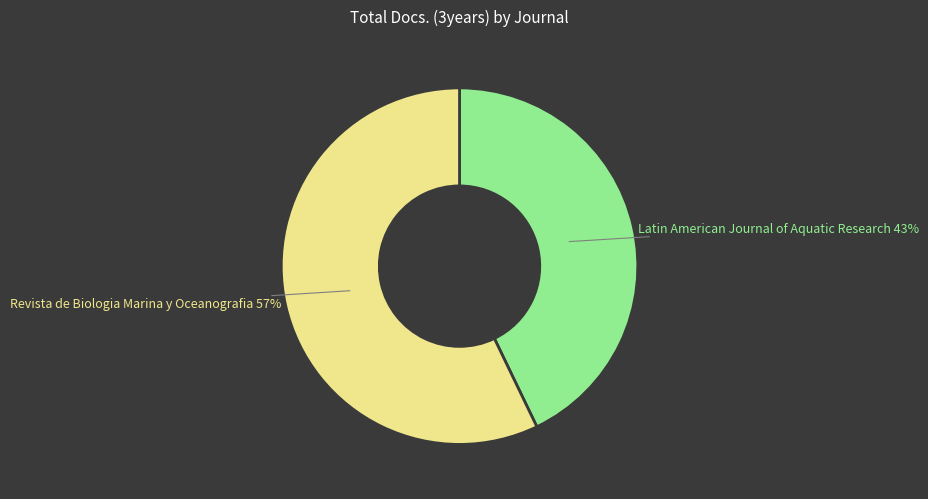

Is it true that Latin American Journal of Aquatic Research is 43% of the pie?

True